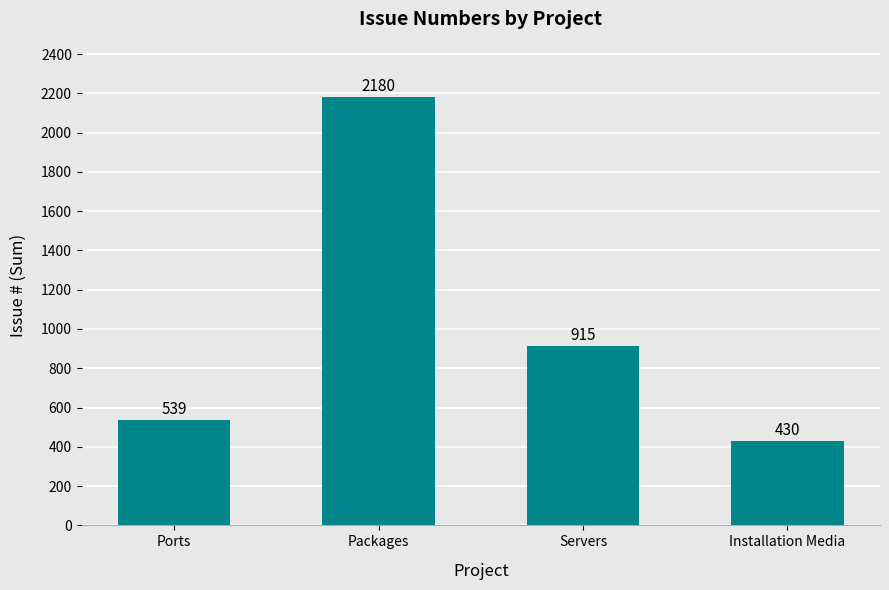

How many data points does each series have?

4